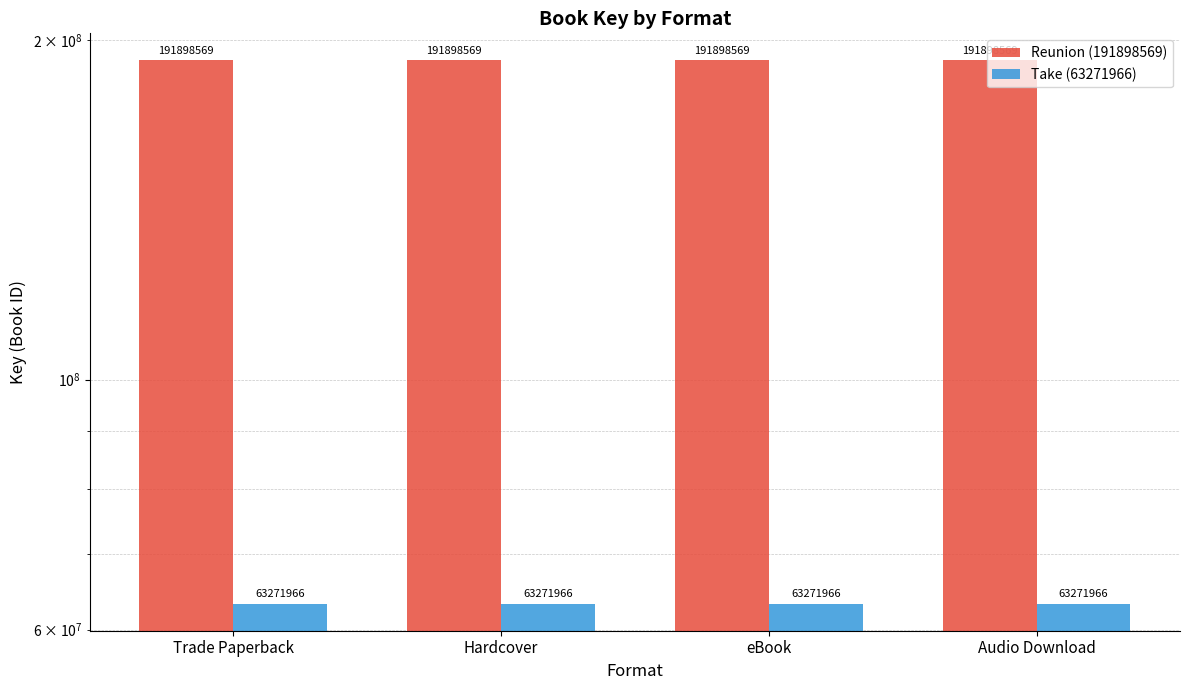

Which has a higher value, Trade Paperback or Hardcover?

Trade Paperback